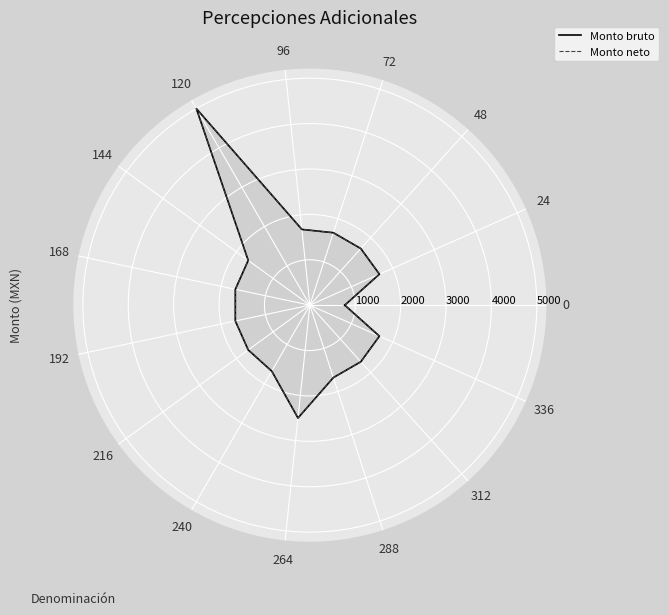

List the series in order of their peak value, highest first.

Monto bruto, Monto neto